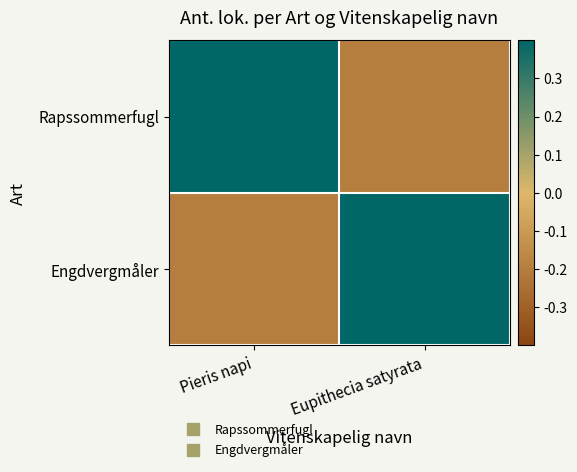

At which category is the sum across all series the highest?

Pieris napi